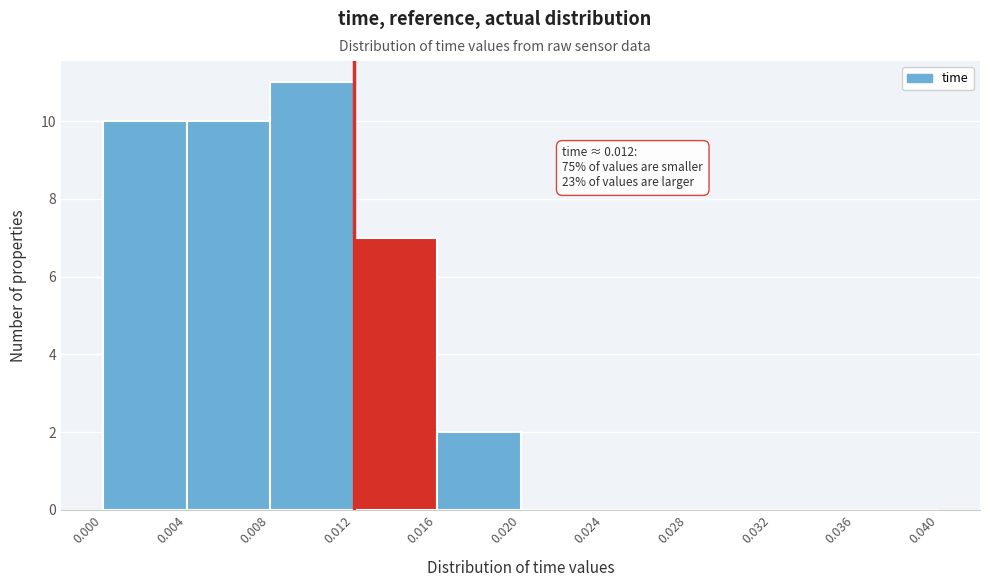

Which range on the x-axis has the tallest bar?

0.008 to 0.012